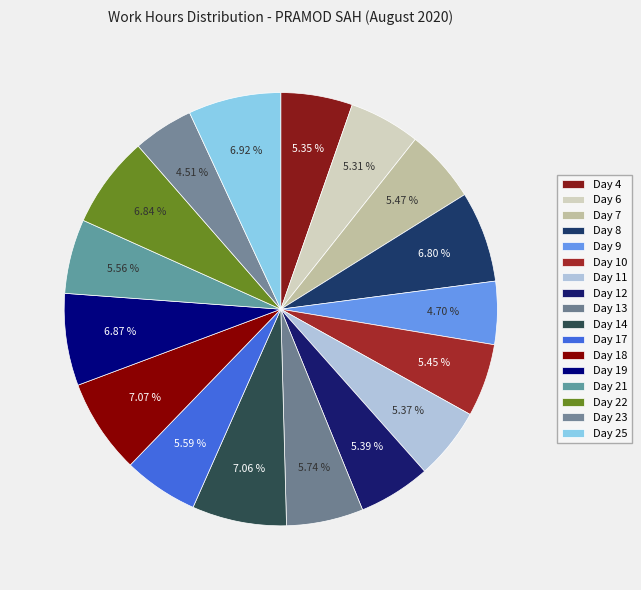

Count the number of slices in the pie.

17